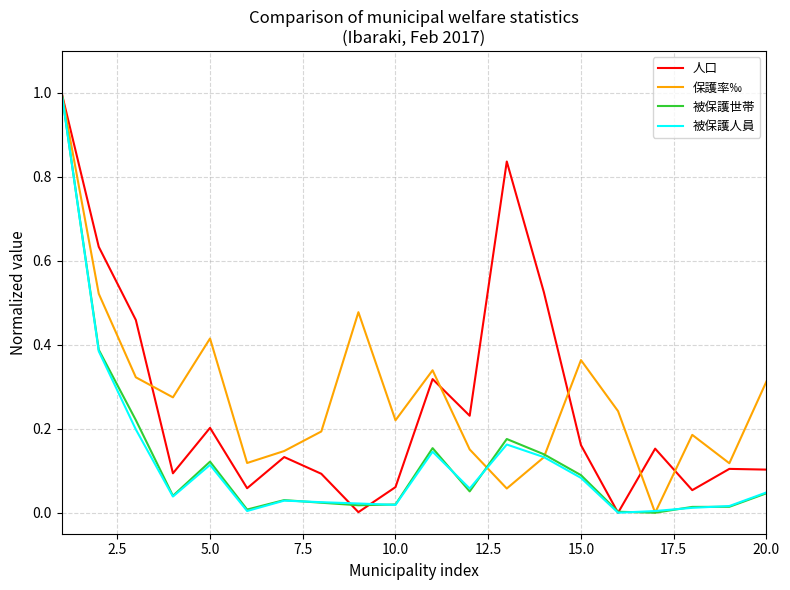

What is the sum of all 保護率‰ values?

5.6